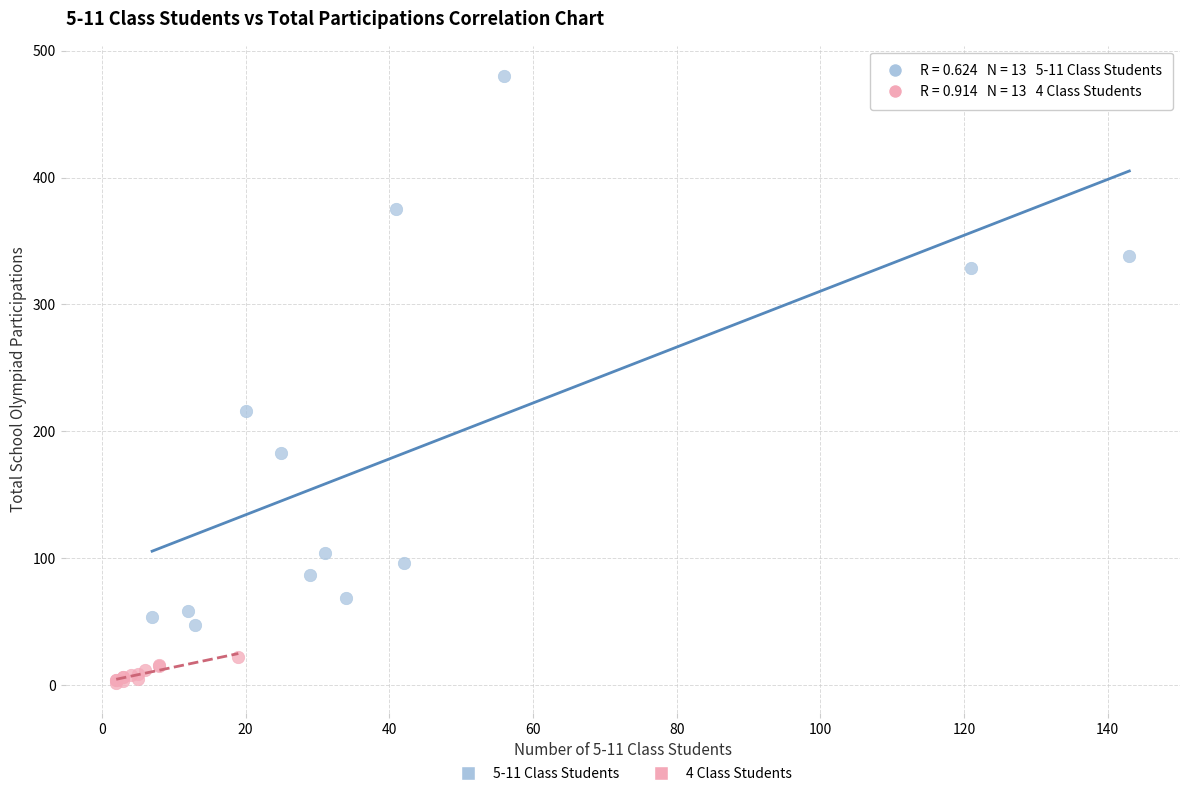

What are all the series names shown in the legend?

5-11 Class Students, 4 Class Students